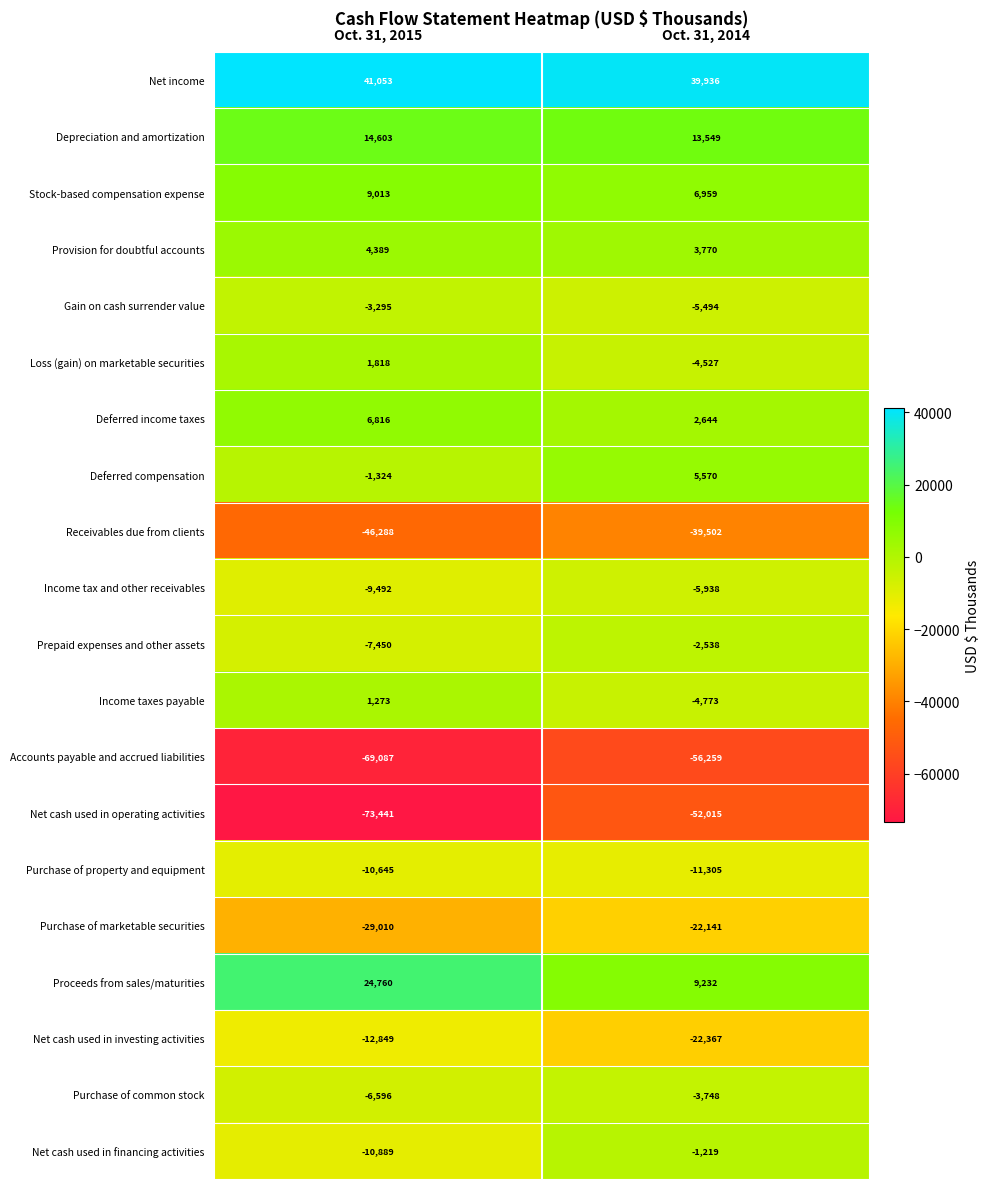

Which category has the lowest value across all series?

Oct. 31, 2015